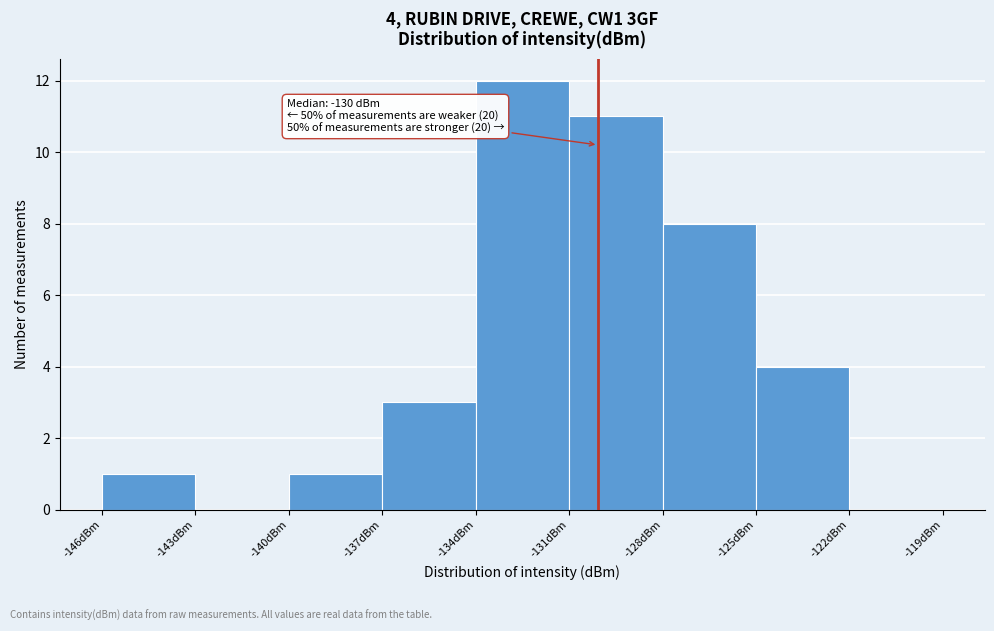

Which range on the x-axis has the tallest bar?

-134 to -131